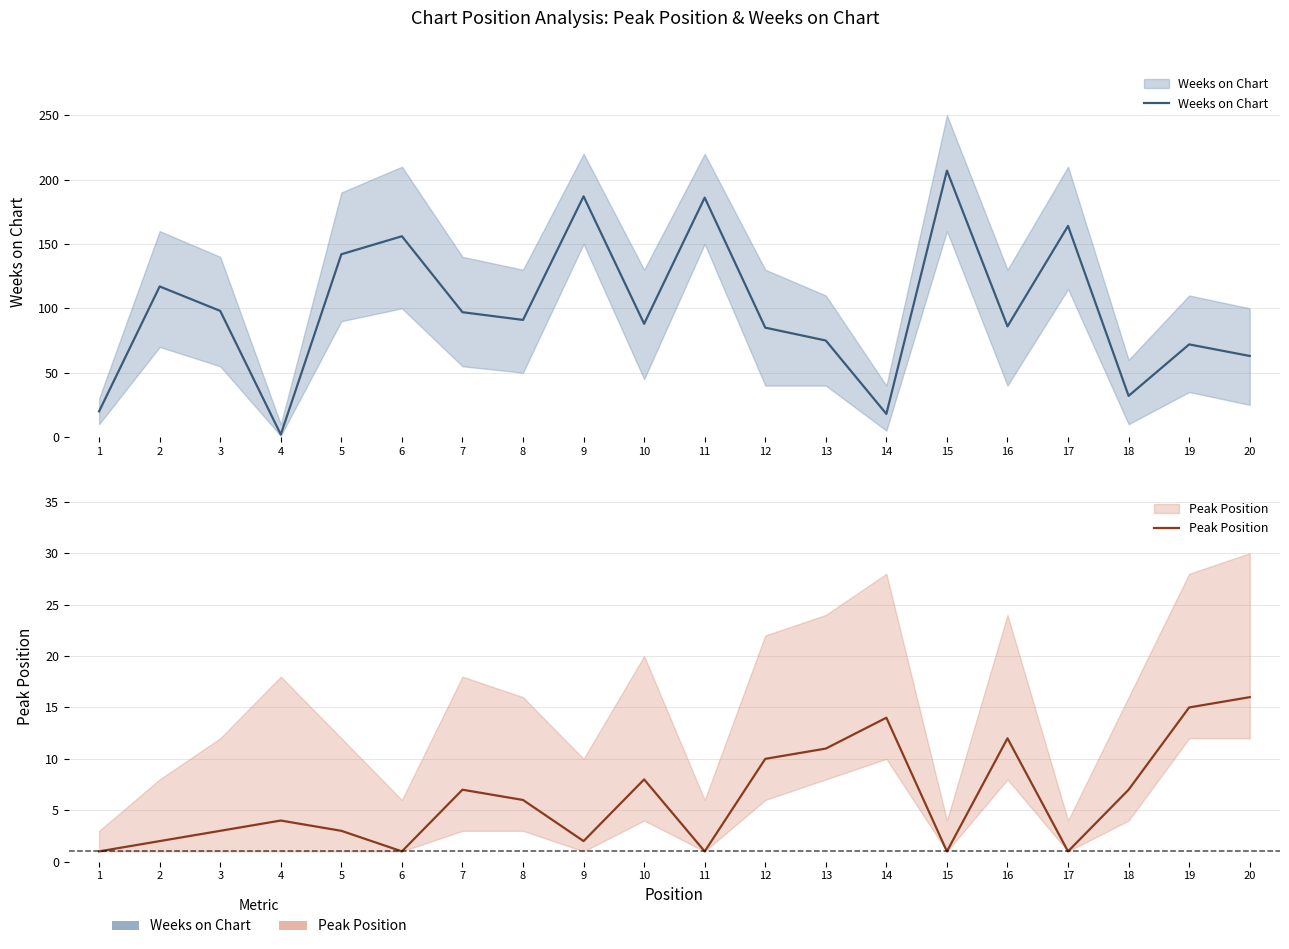

How many data points in Peak Position are less than 6?

10